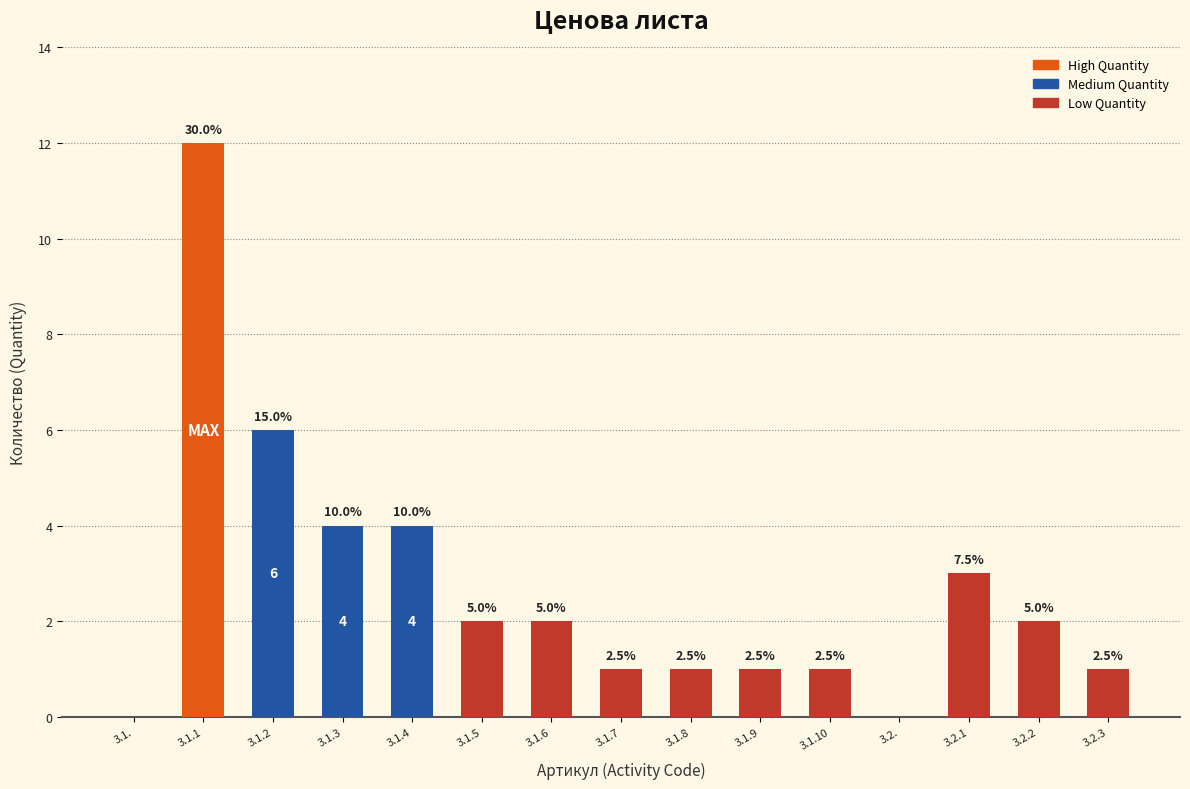

What position from the left is 3.1.?

1